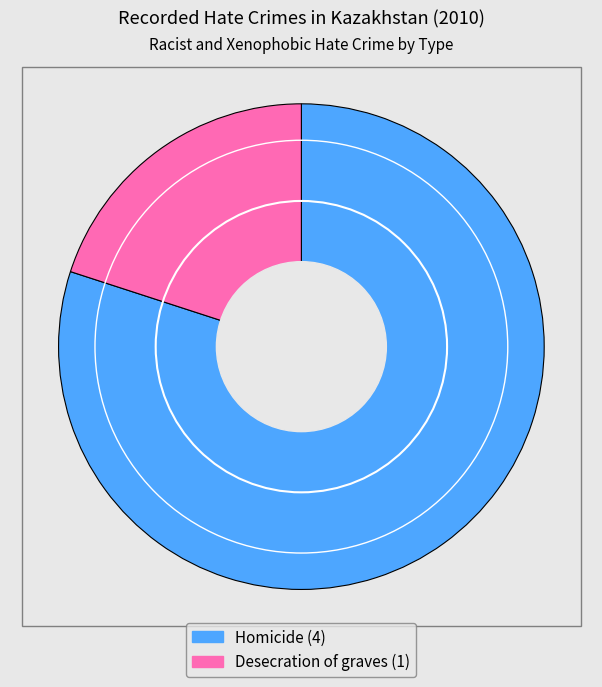

To the nearest percent, what portion does Desecration of graves represent?

20%